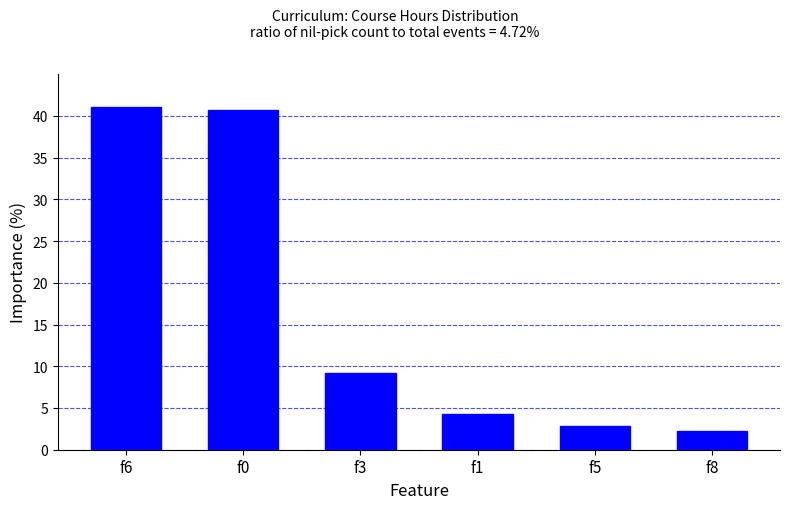

What is the sum of all values?

100.3